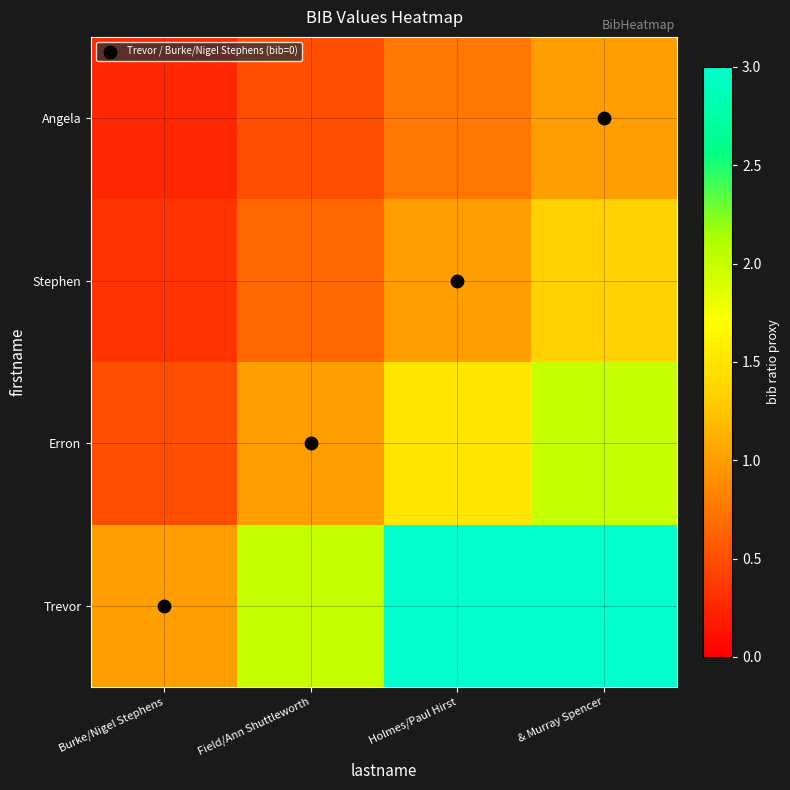

Reading left to right, list all the values displayed in this chart.

Trevor: Burke/Nigel Stephens=1.0	Field/Ann Shuttleworth=2.0	Holmes/Paul Hirst=3.0	& Murray Spencer=3.0
Erron: Burke/Nigel Stephens=0.5	Field/Ann Shuttleworth=1.0	Holmes/Paul Hirst=1.5	& Murray Spencer=2.0
Stephen: Burke/Nigel Stephens=0.3	Field/Ann Shuttleworth=0.7	Holmes/Paul Hirst=1.0	& Murray Spencer=1.3
Angela: Burke/Nigel Stephens=0.2	Field/Ann Shuttleworth=0.5	Holmes/Paul Hirst=0.8	& Murray Spencer=1.0